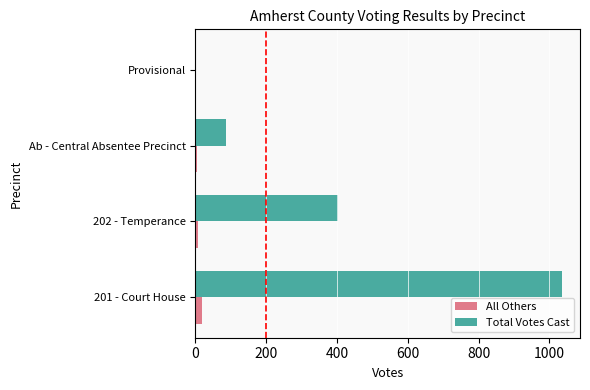

What is the sum of all All Others values?

30